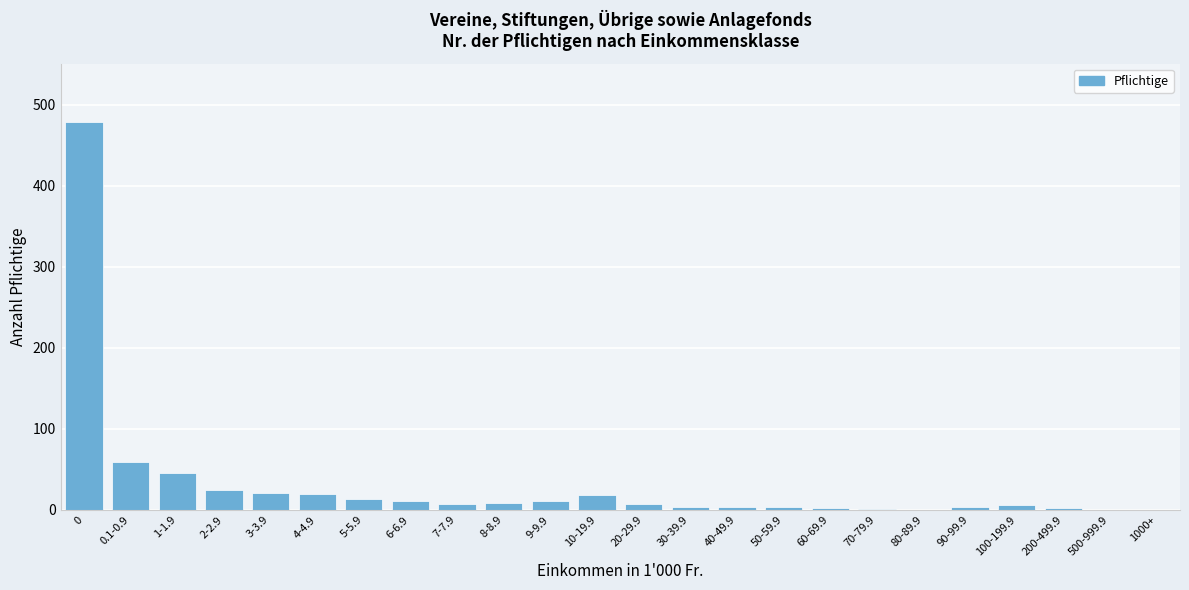

The value at 4-4.9 is 19. True or false?

True